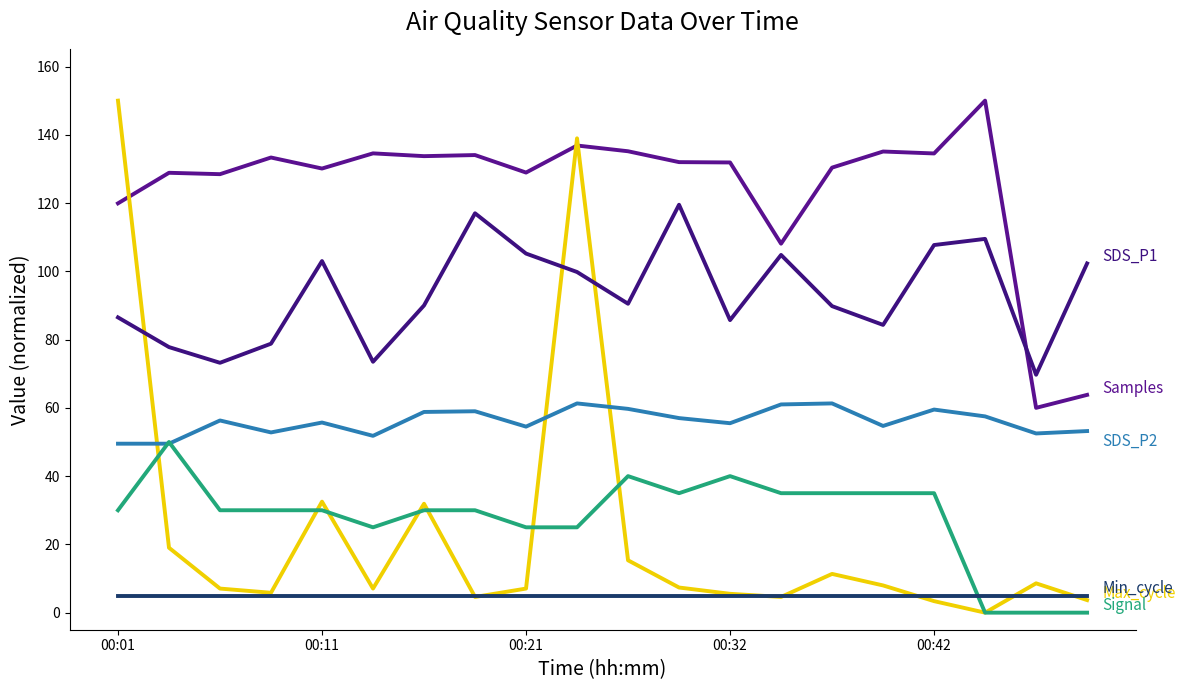

Reading left to right, list all the values displayed in this chart.

Samples: 119.9	128.9	128.5	133.3	130.1	134.6	133.7	134.1	128.9	136.9	135.2	132.0	131.9	108.1	130.4	135.1	134.5	150.0	60.0	63.8
Max_cycle: 150.0	19.0	7.1	5.8	32.5	7.1	31.9	4.6	7.1	139.0	15.3	7.4	5.5	4.6	11.3	8.0	3.4	0.0	8.6	3.7
SDS_P1: 86.5	77.8	73.2	78.8	103.0	73.5	90.0	117.0	105.2	99.8	90.5	119.5	85.7	104.8	89.8	84.3	107.7	109.5	69.7	102.3
SDS_P2: 49.5	49.5	56.3	52.8	55.7	51.8	58.8	59.0	54.5	61.3	59.7	57.0	55.5	61.0	61.3	54.7	59.5	57.5	52.5	53.2
Signal: 30.0	50.0	30.0	30.0	30.0	25.0	30.0	30.0	25.0	25.0	40.0	35.0	40.0	35.0	35.0	35.0	35.0	0.0	0.0	0.0
Min_cycle: 5.0	5.0	5.0	5.0	5.0	5.0	5.0	5.0	5.0	5.0	5.0	5.0	5.0	5.0	5.0	5.0	5.0	5.0	5.0	5.0